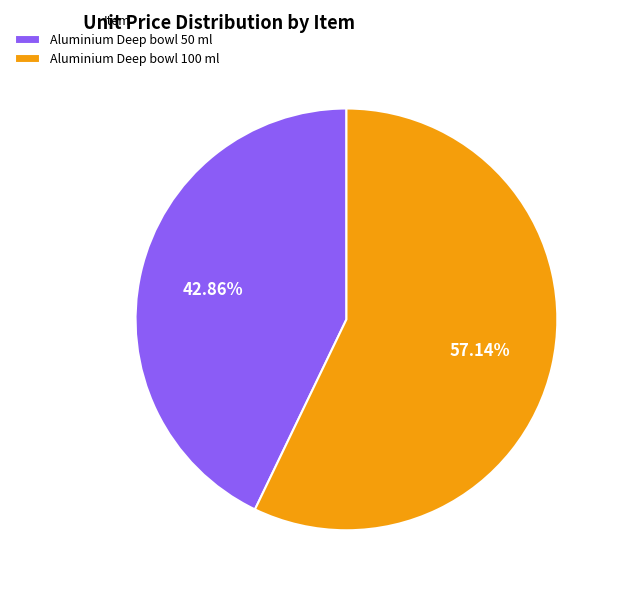

What percentage is the Aluminium Deep bowl 100 ml slice, to the nearest percent?

57%